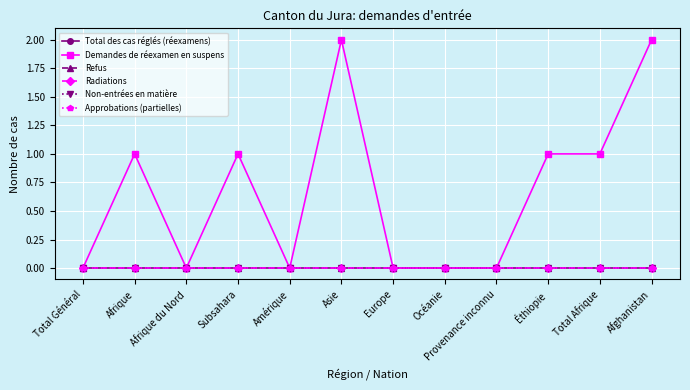

Does the chart have visible grid lines?

Yes